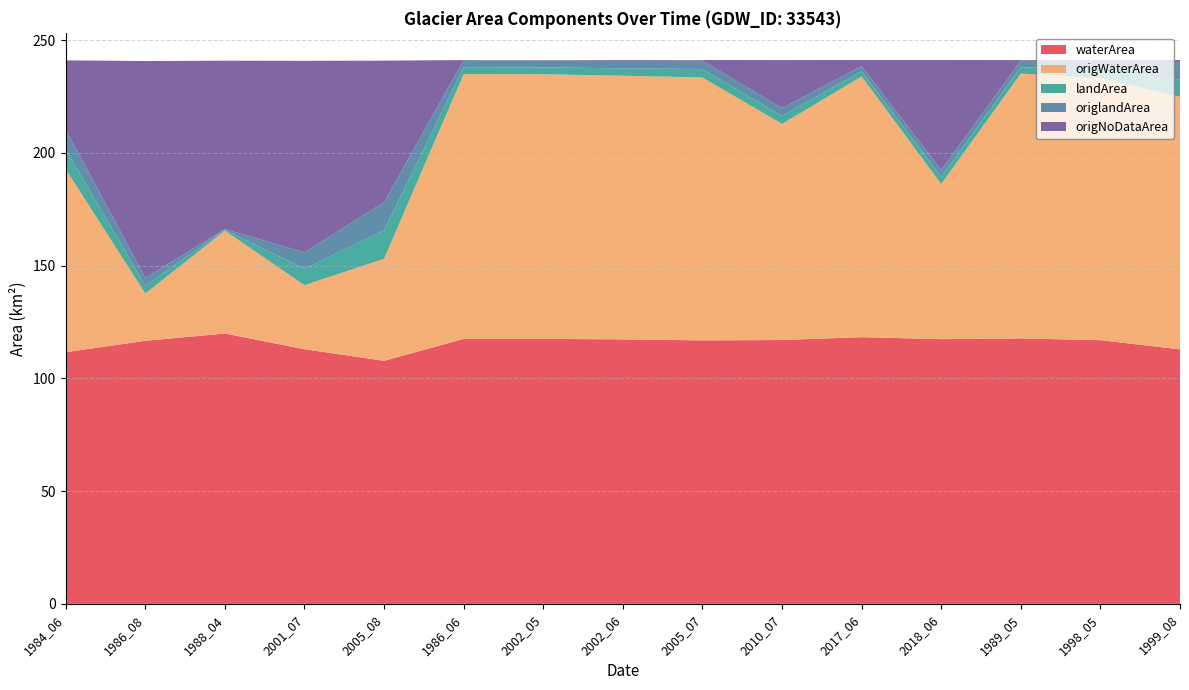

Reading left to right, transcribe all the data shown in this chart.

waterArea: 1984_06=111.6	1986_08=116.7	1988_04=119.9	2001_07=113.0	2005_08=107.8	1986_06=117.5	2002_05=117.5	2002_06=117.3	2005_07=116.9	2010_07=117.0	2017_06=118.3	2018_06=117.4	1989_05=117.8	1998_05=117.0	1999_08=112.9
origWaterArea: 1984_06=81.2	1986_08=21.0	1988_04=45.6	2001_07=28.4	2005_08=45.3	1986_06=117.5	2002_05=117.4	2002_06=116.9	2005_07=116.6	2010_07=95.8	2017_06=115.6	2018_06=68.8	1989_05=117.5	1998_05=116.2	1999_08=112.0
landArea: 1984_06=8.8	1986_08=3.5	1988_04=0.4	2001_07=7.3	2005_08=12.5	1986_06=3.1	2002_05=3.1	2002_06=3.3	2005_07=3.7	2010_07=3.6	2017_06=2.3	2018_06=3.2	1989_05=2.9	1998_05=3.6	1999_08=7.7
origlandArea: 1984_06=8.8	1986_08=3.5	1988_04=0.3	2001_07=7.2	2005_08=12.5	1986_06=3.1	2002_05=3.1	2002_06=3.3	2005_07=3.7	2010_07=3.5	2017_06=2.3	2018_06=3.0	1989_05=2.8	1998_05=3.6	1999_08=7.4
origNoDataArea: 1984_06=30.6	1986_08=96.2	1988_04=74.7	2001_07=85.0	2005_08=62.8	1986_06=0.0	2002_05=0.2	2002_06=0.4	2005_07=0.3	2010_07=21.3	2017_06=2.7	2018_06=48.8	1989_05=0.3	1998_05=0.8	1999_08=1.2